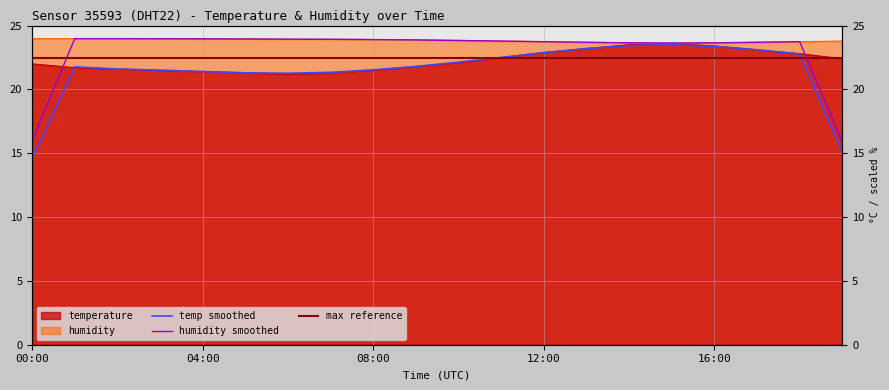

What is the value of the humidity point at the 18th from the left?

23.7